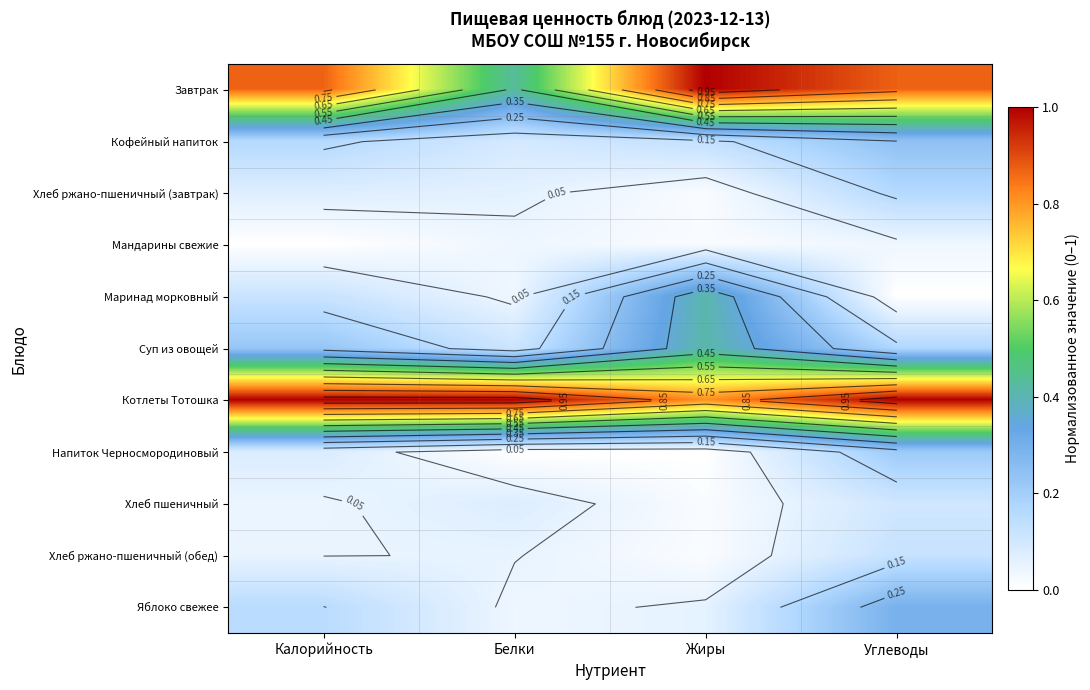

How many categories are shown in the chart?

4